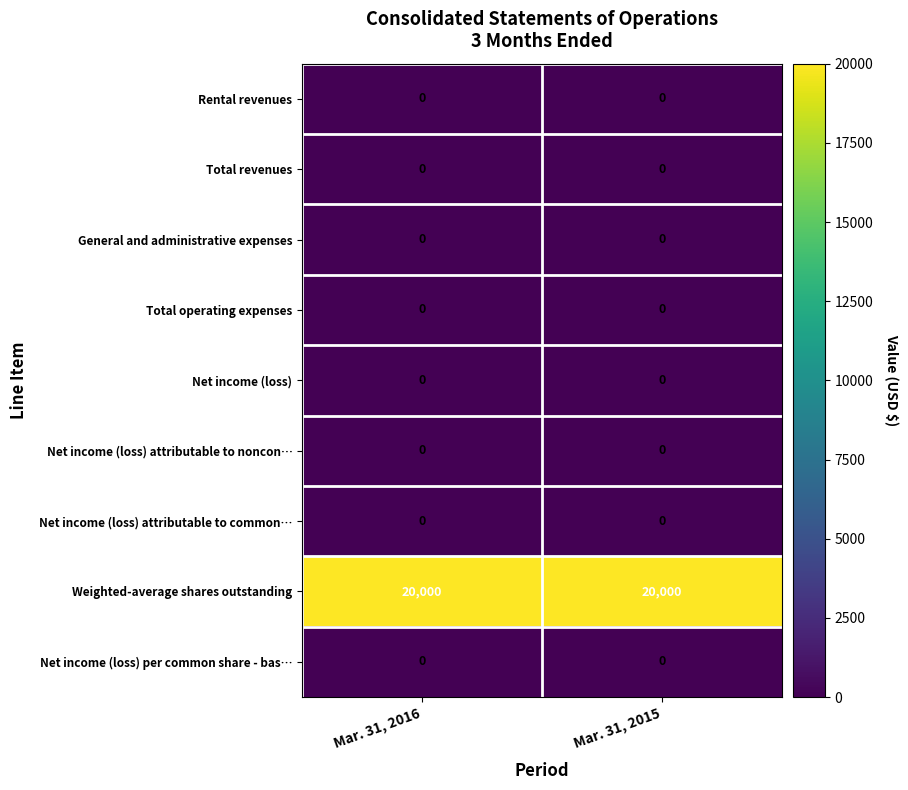

What is the difference between the highest and lowest values at Mar. 31, 2015?

20000